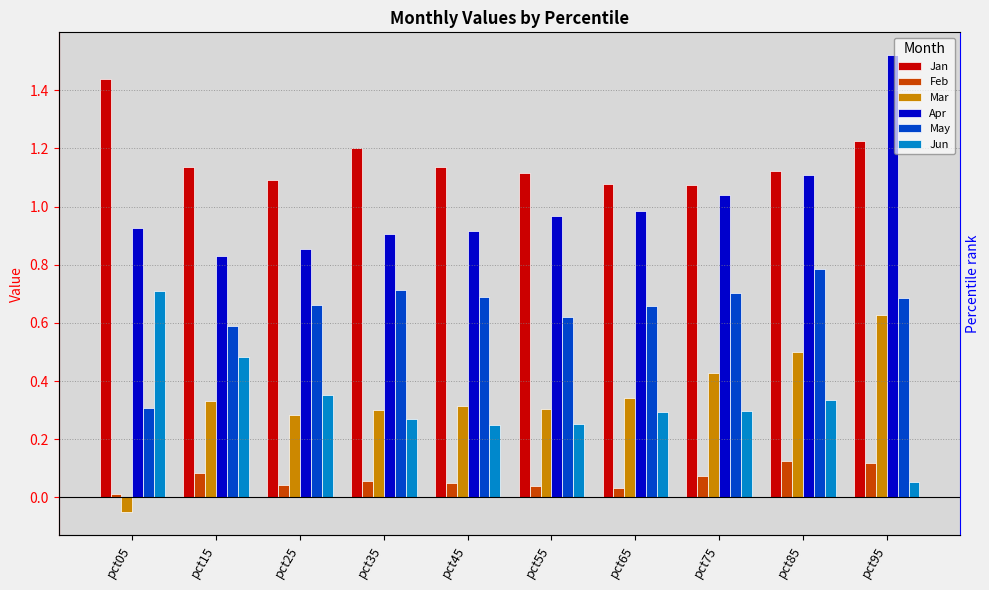

True or false: Feb has a value of 0.0 at pct55.

True